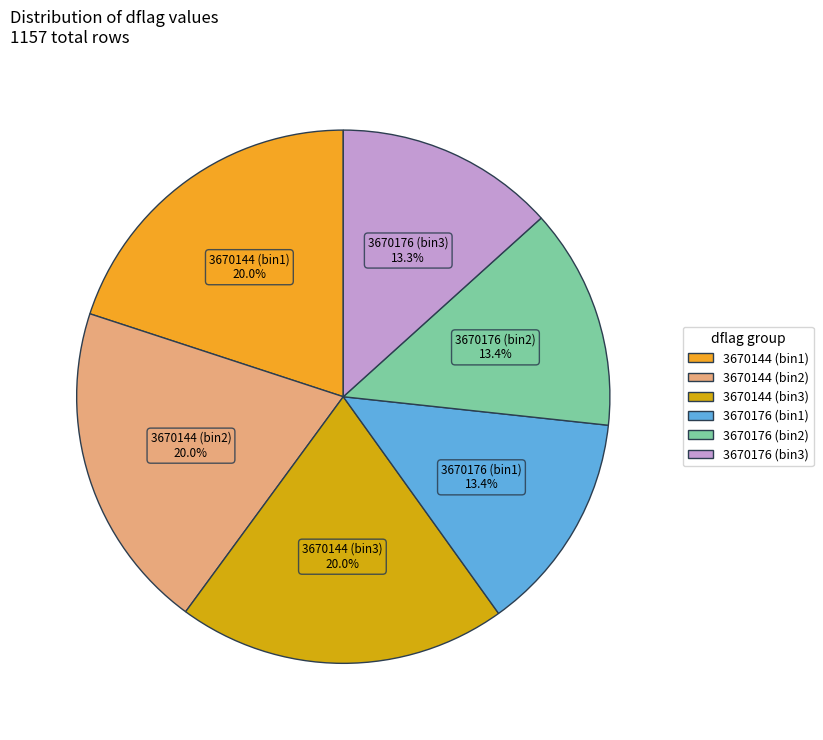

Does any single category account for the majority?

No